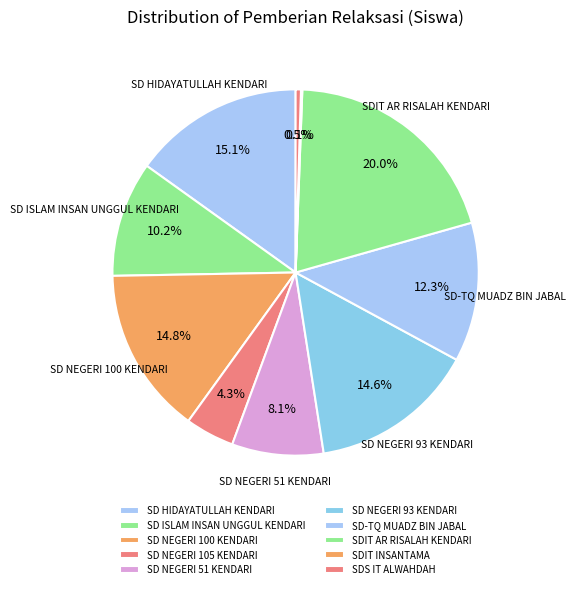

What is the change in value from SD NEGERI 105 KENDARI to SDIT AR RISALAH KENDARI?

+134